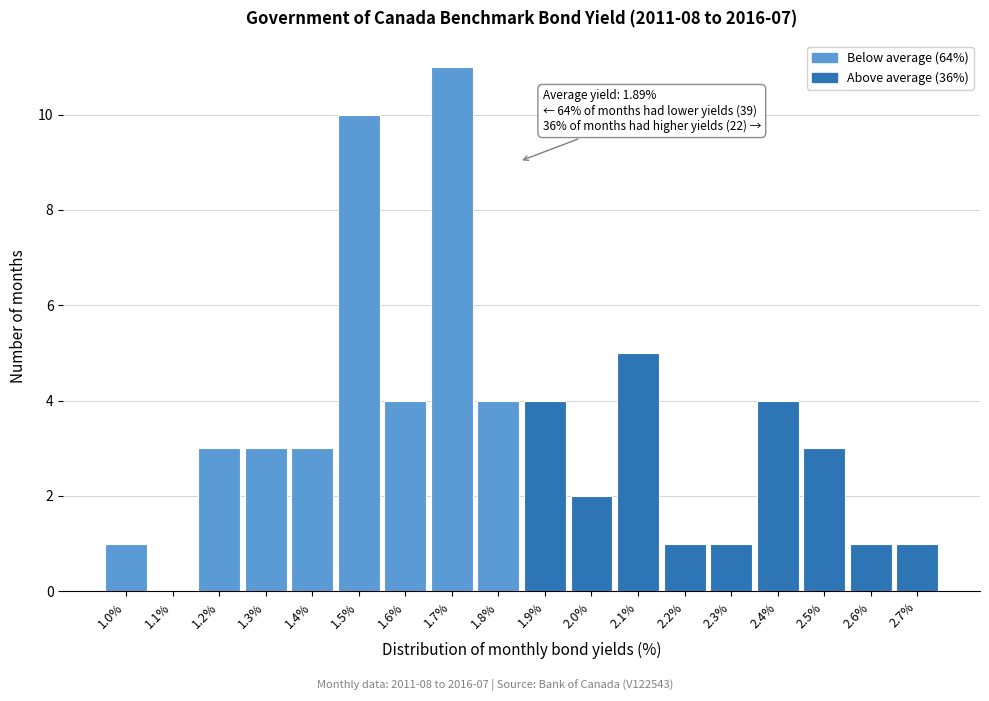

Reading left to right, extract all data points from this chart.

1.0%=1	1.1%=0	1.2%=3	1.3%=3	1.4%=3	1.5%=10	1.6%=4	1.7%=11	1.8%=4	1.9%=4	2.0%=2	2.1%=5	2.2%=1	2.3%=1	2.4%=4	2.5%=3	2.6%=1	2.7%=1